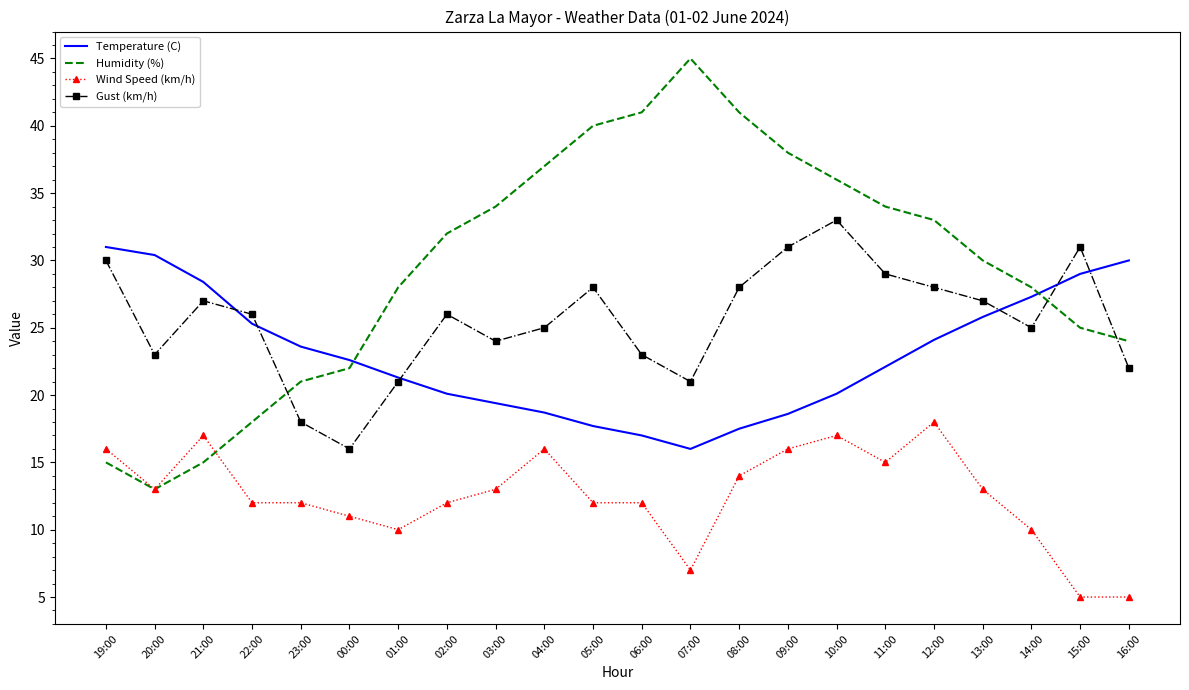

In Humidity (%), how many points are higher than both neighbors (excluding endpoints)?

1